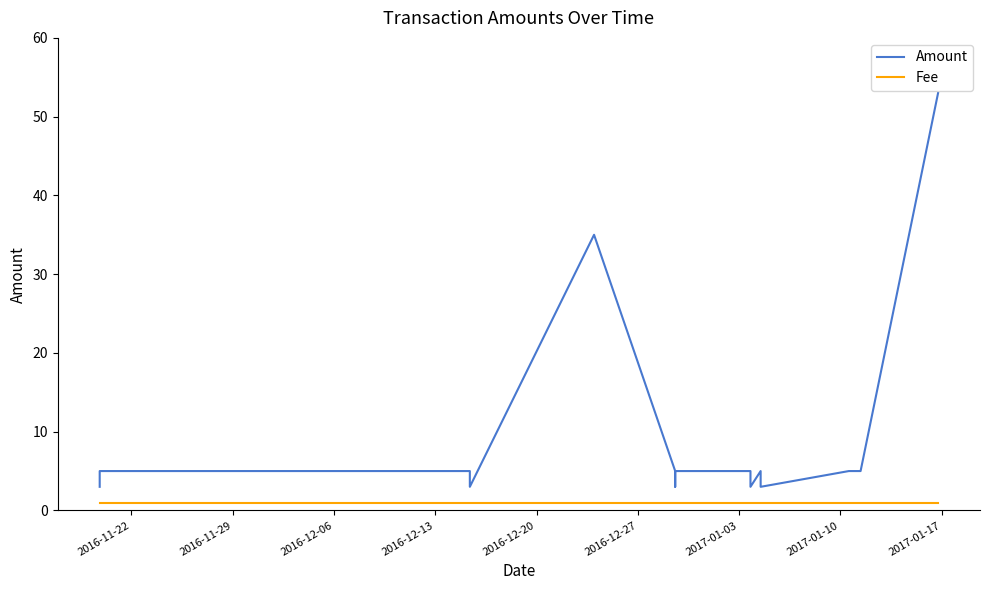

The Fee series shows 1 at 2016-11-22. True or false?

True